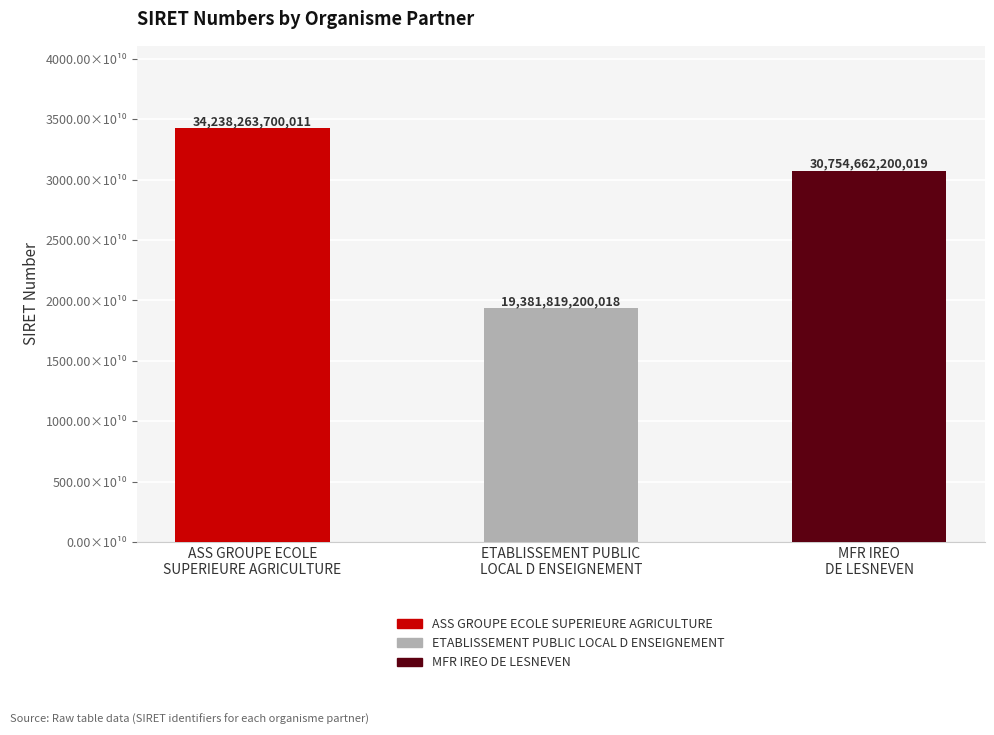

Reading left to right, extract all data points from this chart.

ASS GROUPE ECOLE
SUPERIEURE AGRICULTURE=34238263700011	ETABLISSEMENT PUBLIC
LOCAL D ENSEIGNEMENT=19381819200018	MFR IREO
DE LESNEVEN=30754662200019